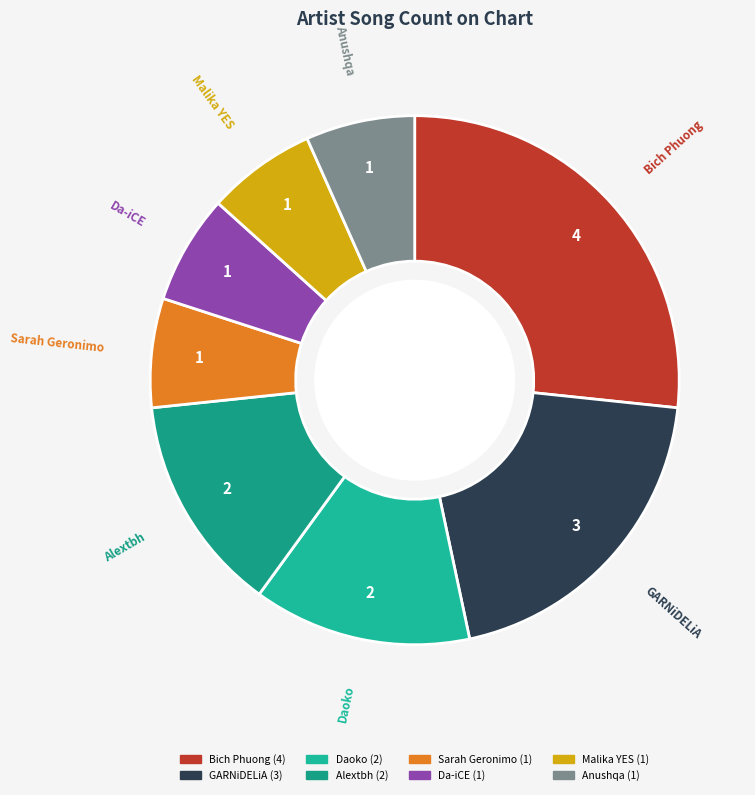

Count the number of slices in the pie.

8